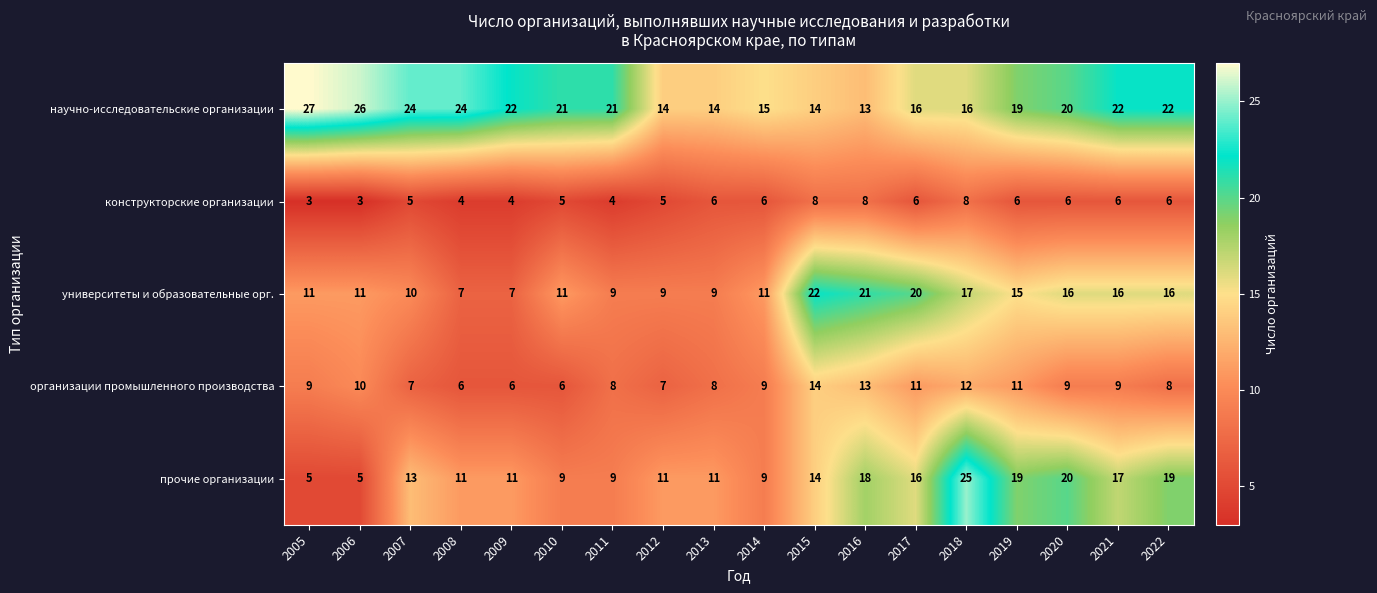

What is the total value across all series at 2020?

71